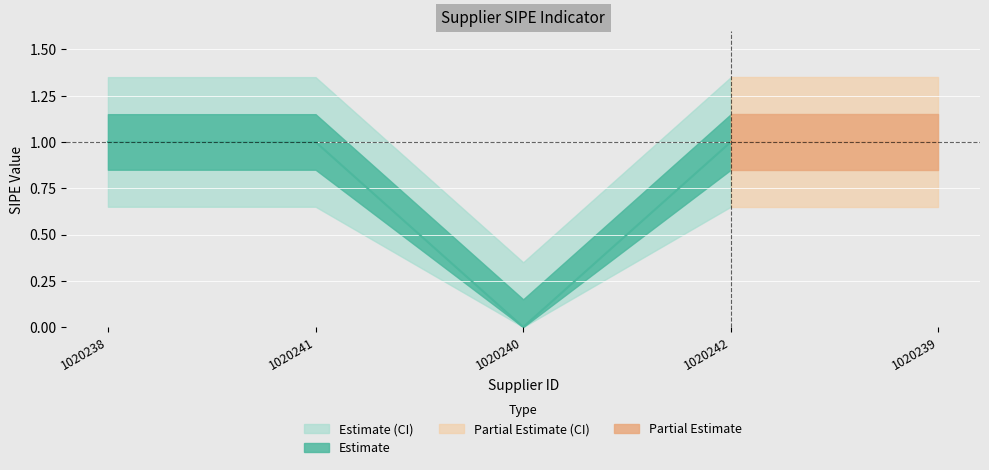

Does the chart display data point markers on the line(s)?

No